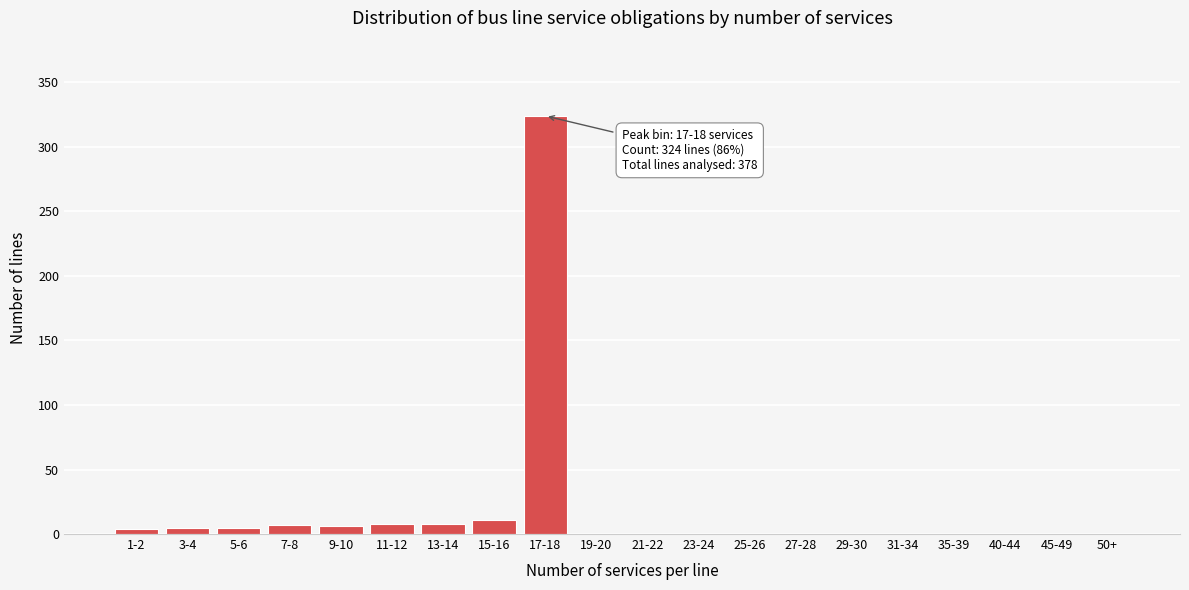

What is the greatest value displayed?

324